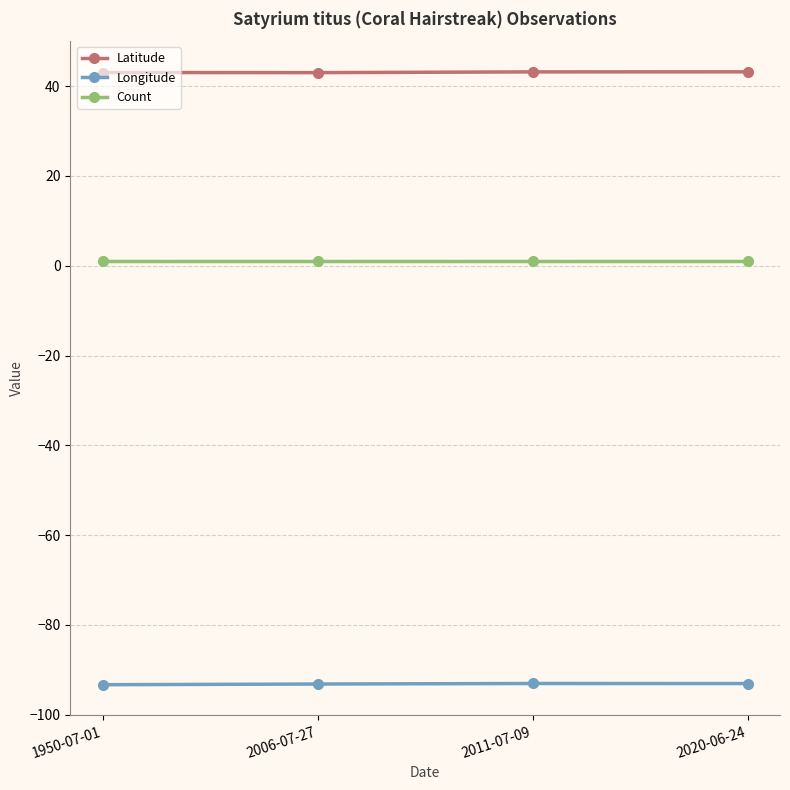

True or false: Count and Latitude intersect in this chart.

False